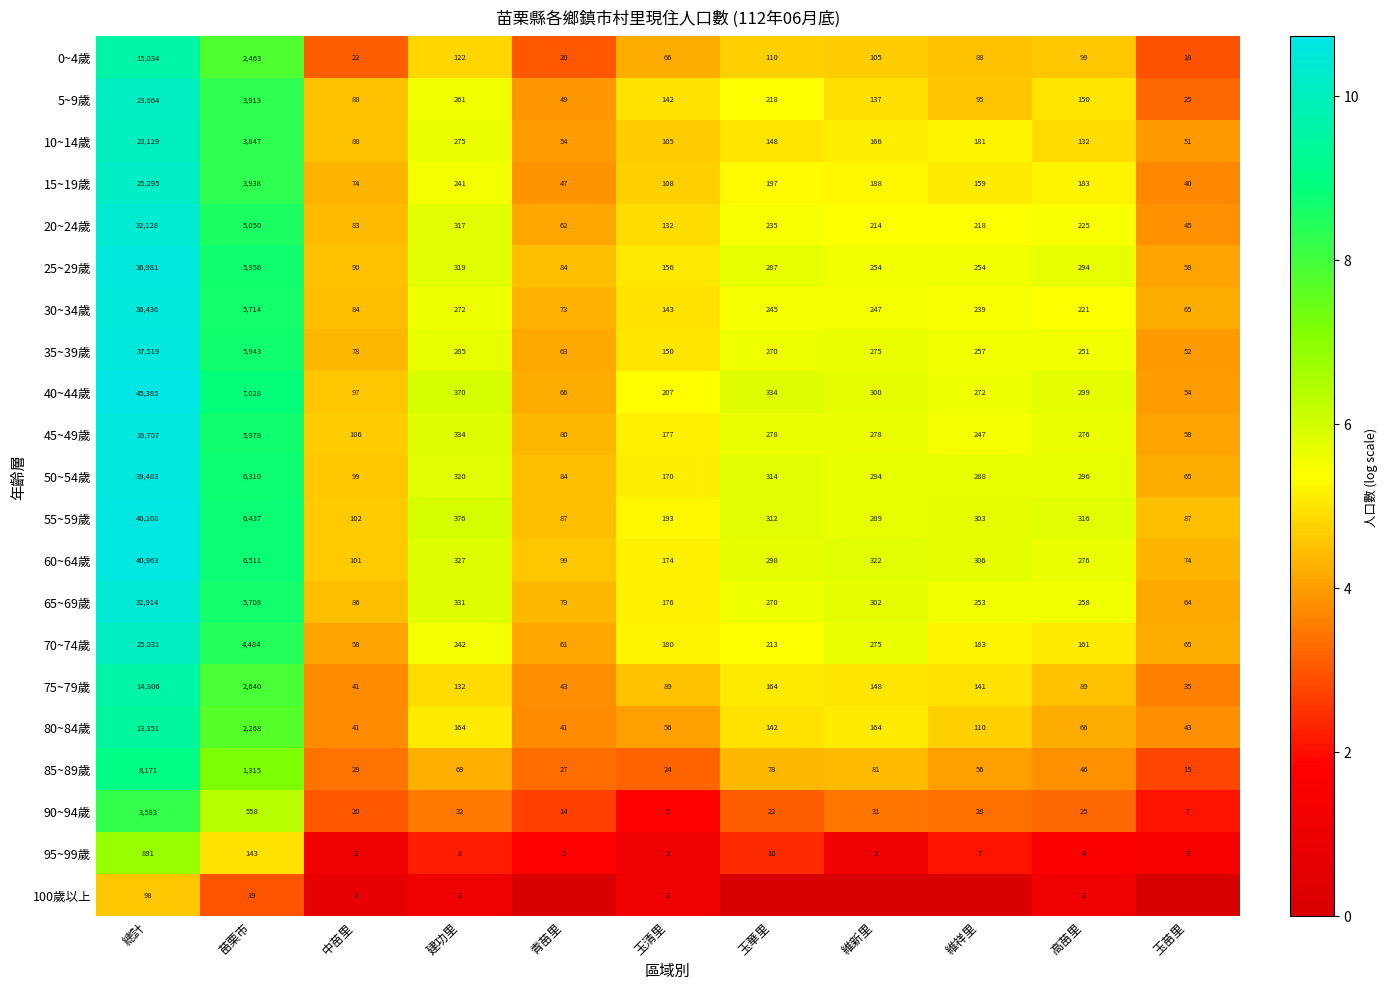

At which category is the sum across all series the highest?

總計